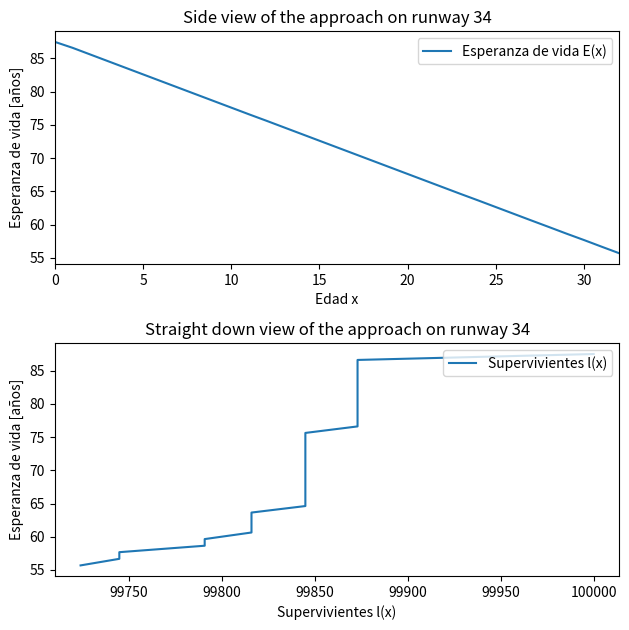

True or false: Esperanza de vida E(x) and Supervivientes l(x) intersect in this chart.

False